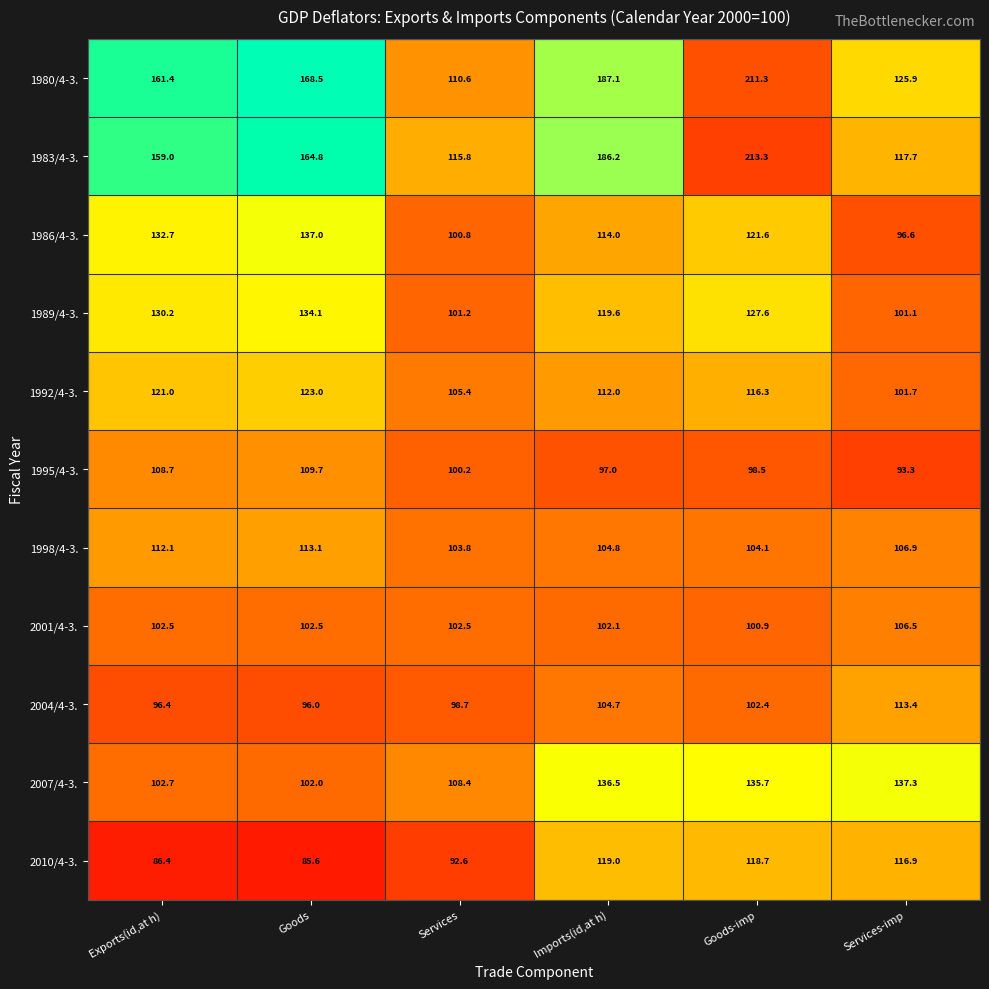

How many values in the 1986/4-3. series exceed 121?

3